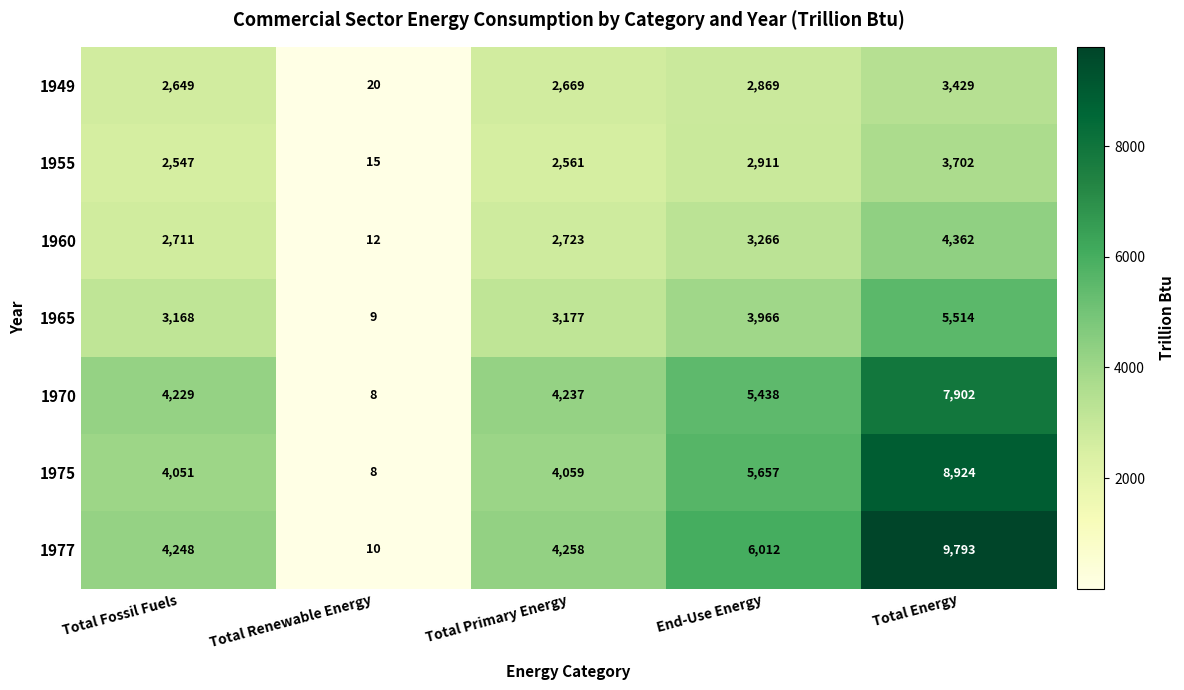

What value does the 1965 series have at Total Energy, to the nearest 50?

5500